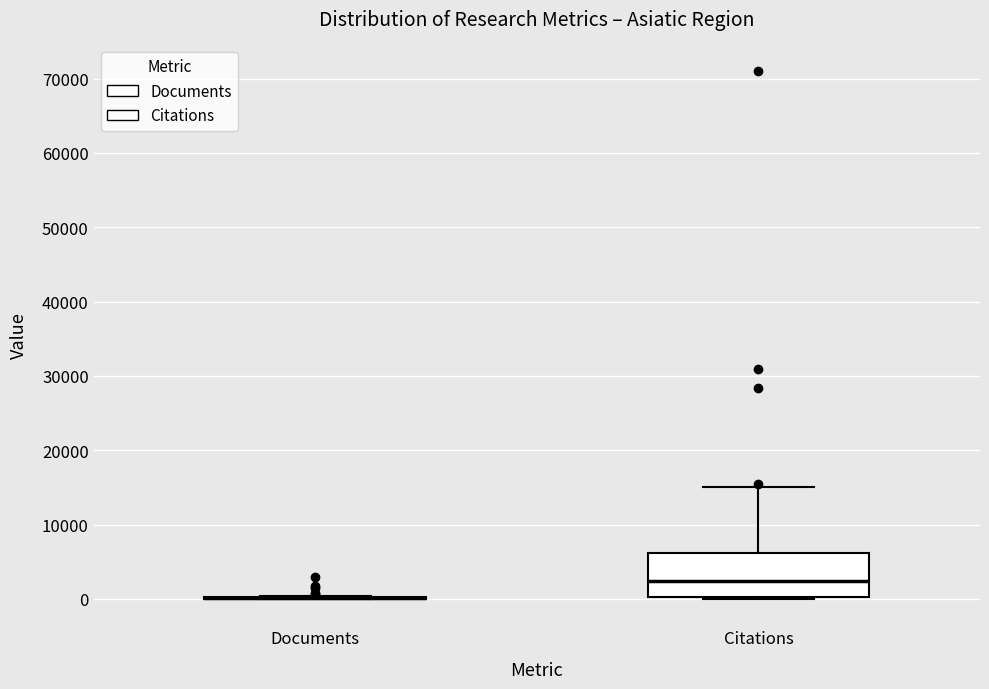

Reading left to right, read every box against the y-axis: the position of its median line, the range the box covers, and the ends of its whiskers. The values are not printed on the chart, so give them approximately, as read against the axis.

Documents: box collapsed to a line at 0, whiskers 0 to 0
Citations: median 2000, box 0 to 6000, whiskers 0 to 15000